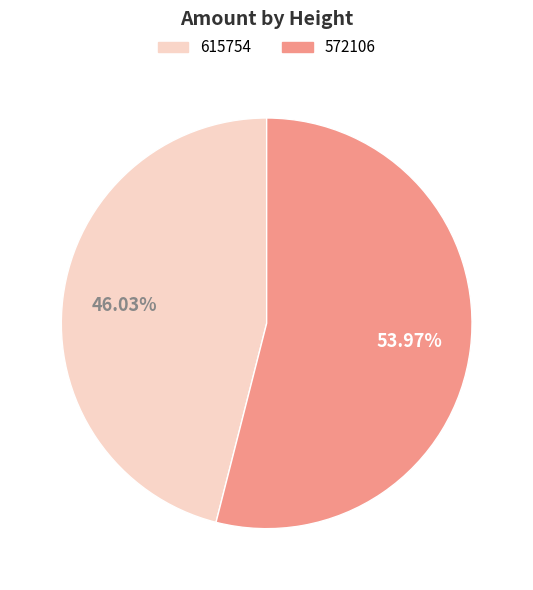

How many segments does this pie chart have?

2